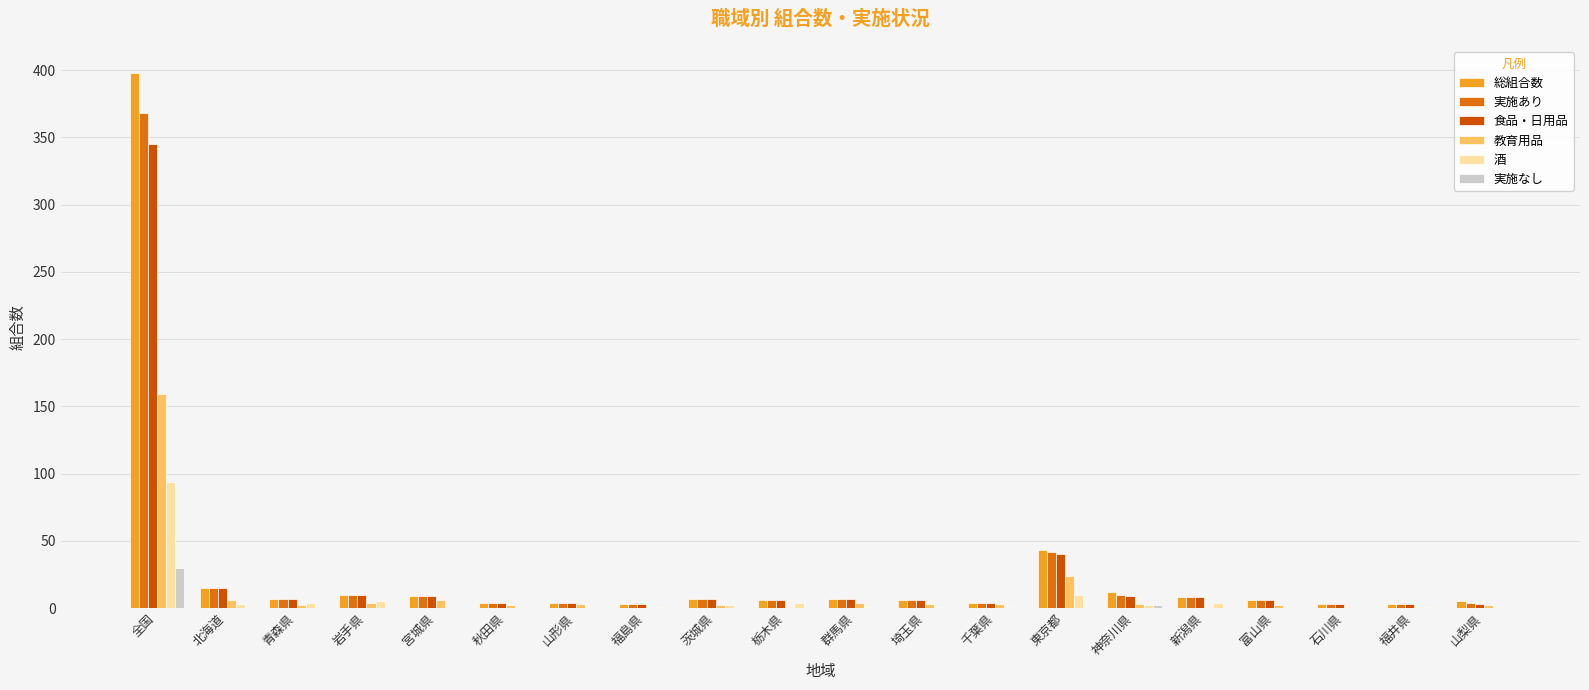

How many groups of bars are there?

20